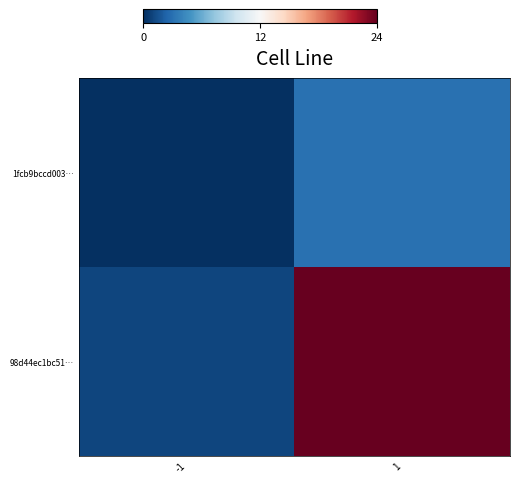

Which has a higher value, -1 or 1?

1